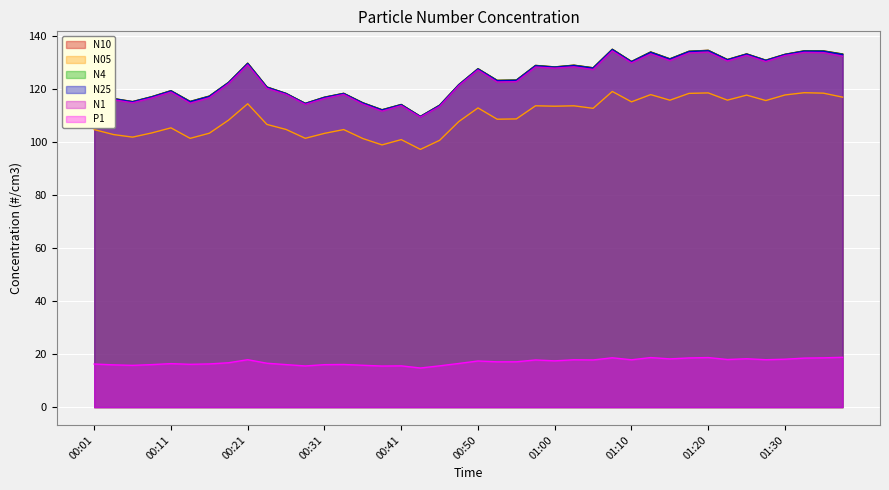

What is the difference between the highest and lowest values at 01:25?

115.1